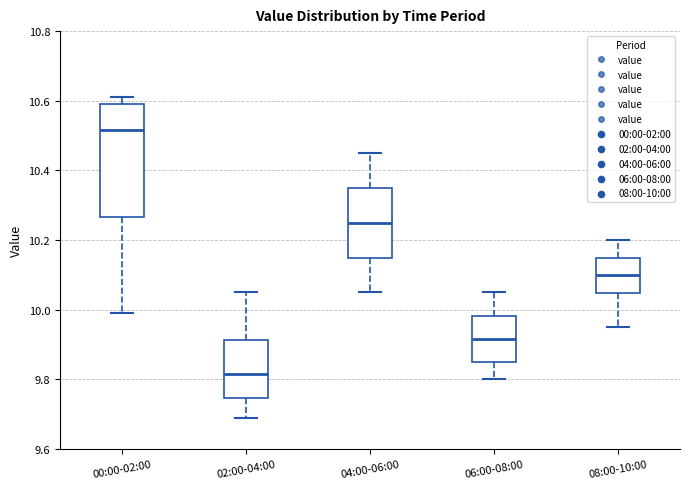

Which box is the tallest, from its lower edge to its upper edge?

00:00-02:00